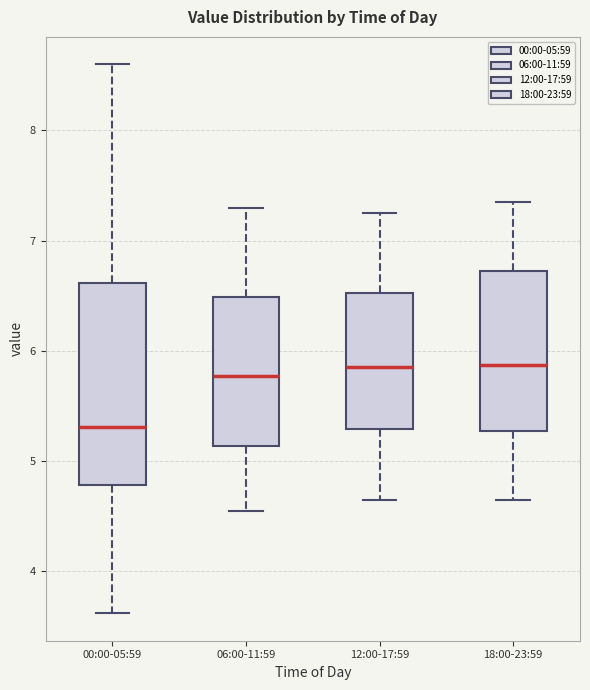

Where is the lower edge of the box for 12:00-17:59 on the y-axis? The values are not printed on the chart, so give them approximately, as read against the axis.

5.3